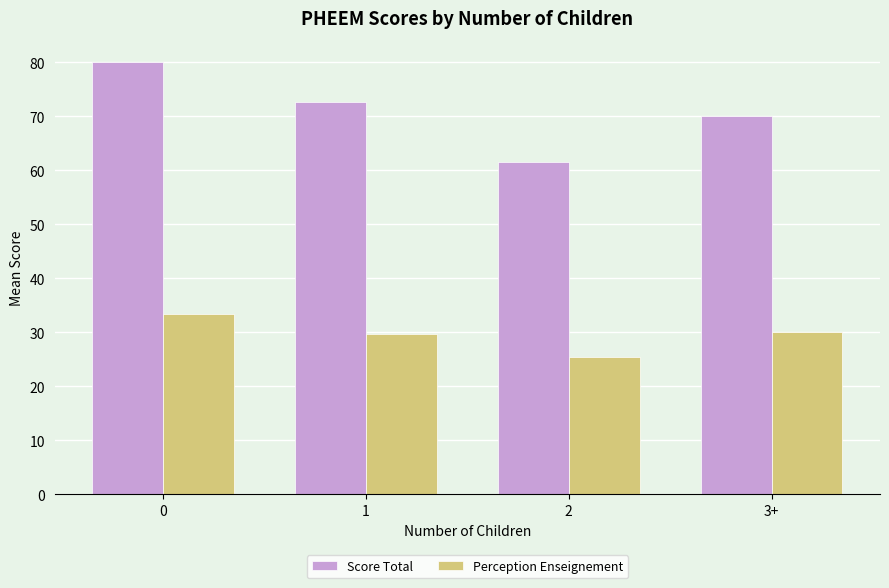

What is the maximum value shown in the chart?

80.0